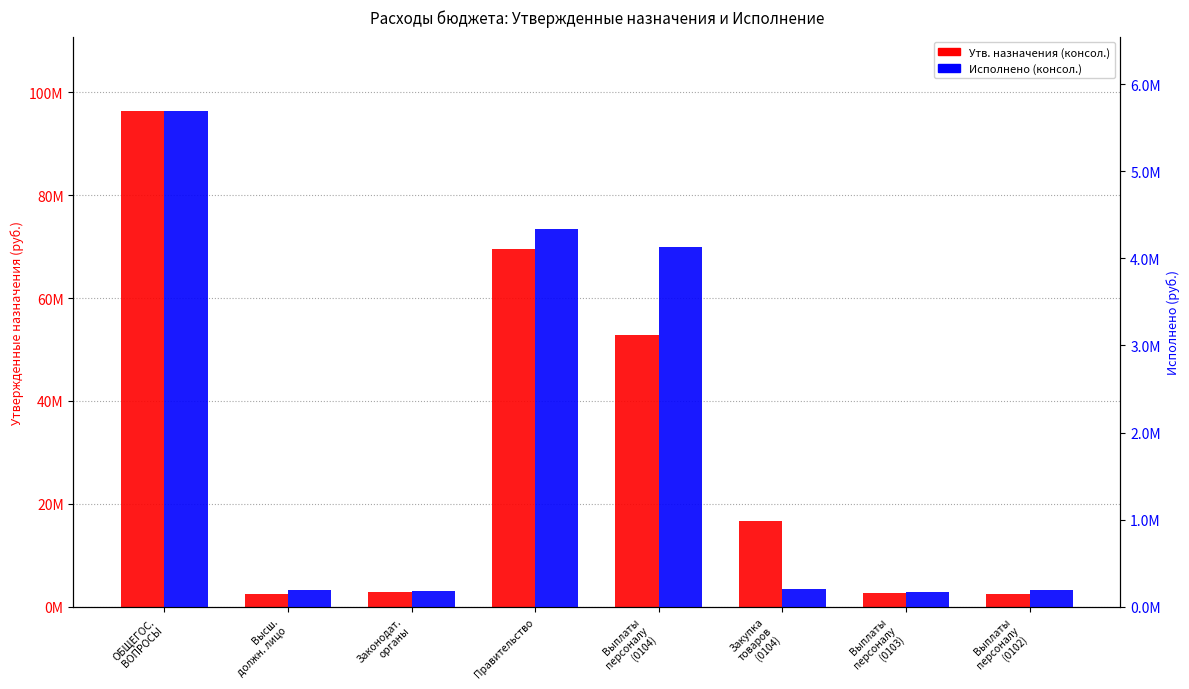

What is the label of the 1st bar from the left?

ОБЩЕГОС.
ВОПРОСЫ